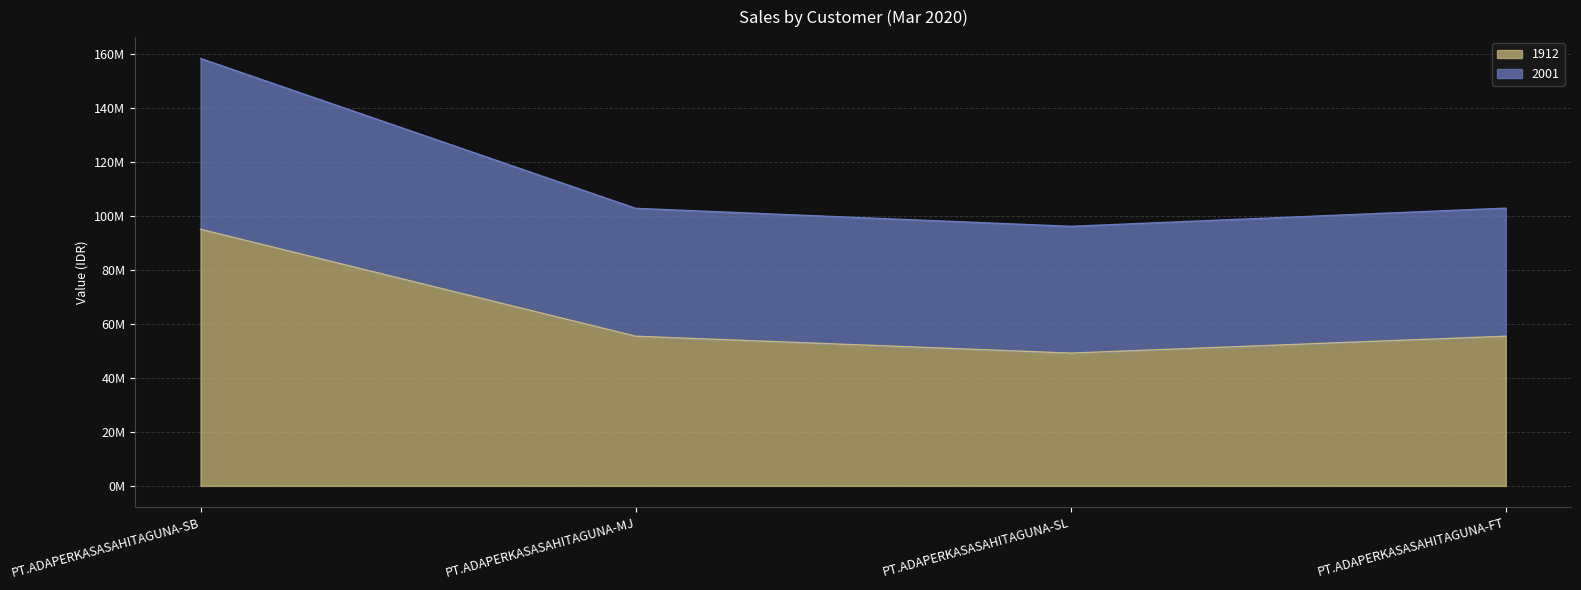

What is the average value of the 1912 series?

63775800